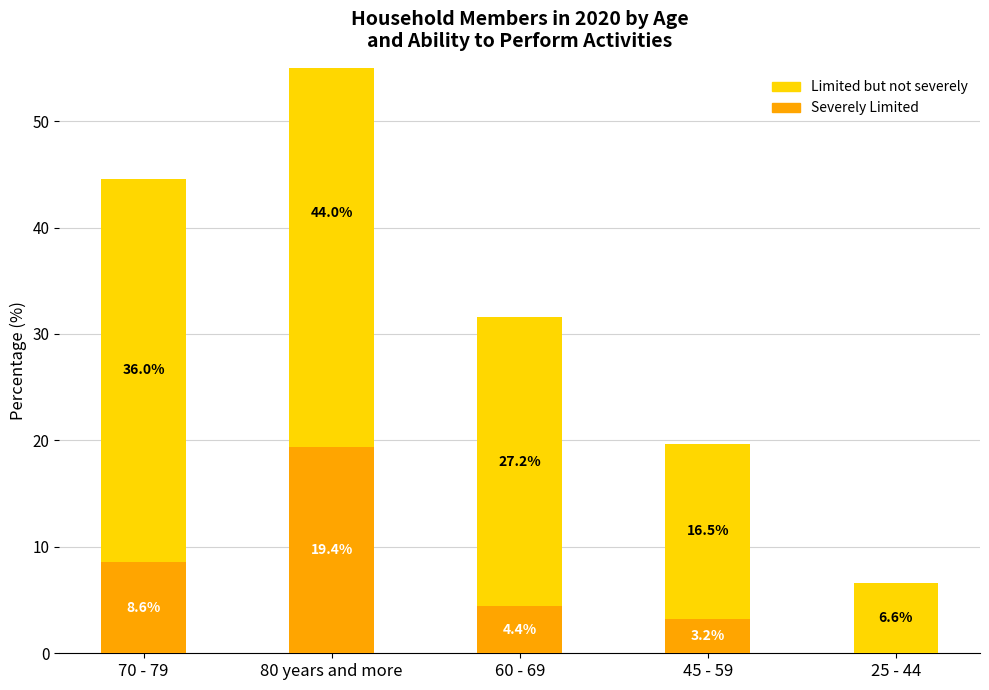

Which series changed the most between 70 - 79 and 80 years and more?

Severely Limited